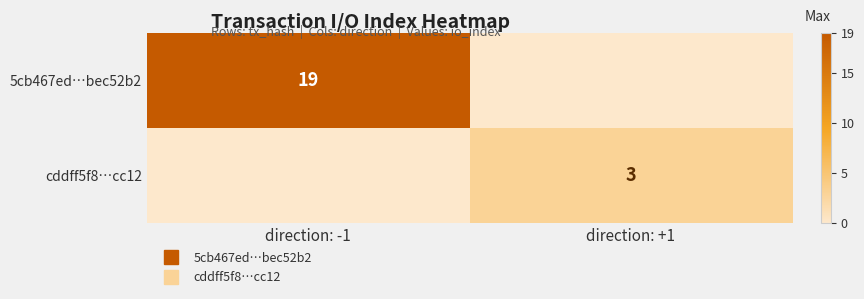

Count the number of data series in this chart.

2